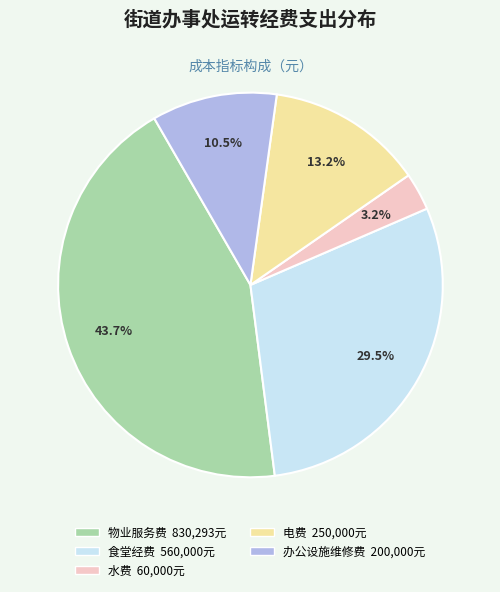

What is the smallest slice in the pie chart?

水费